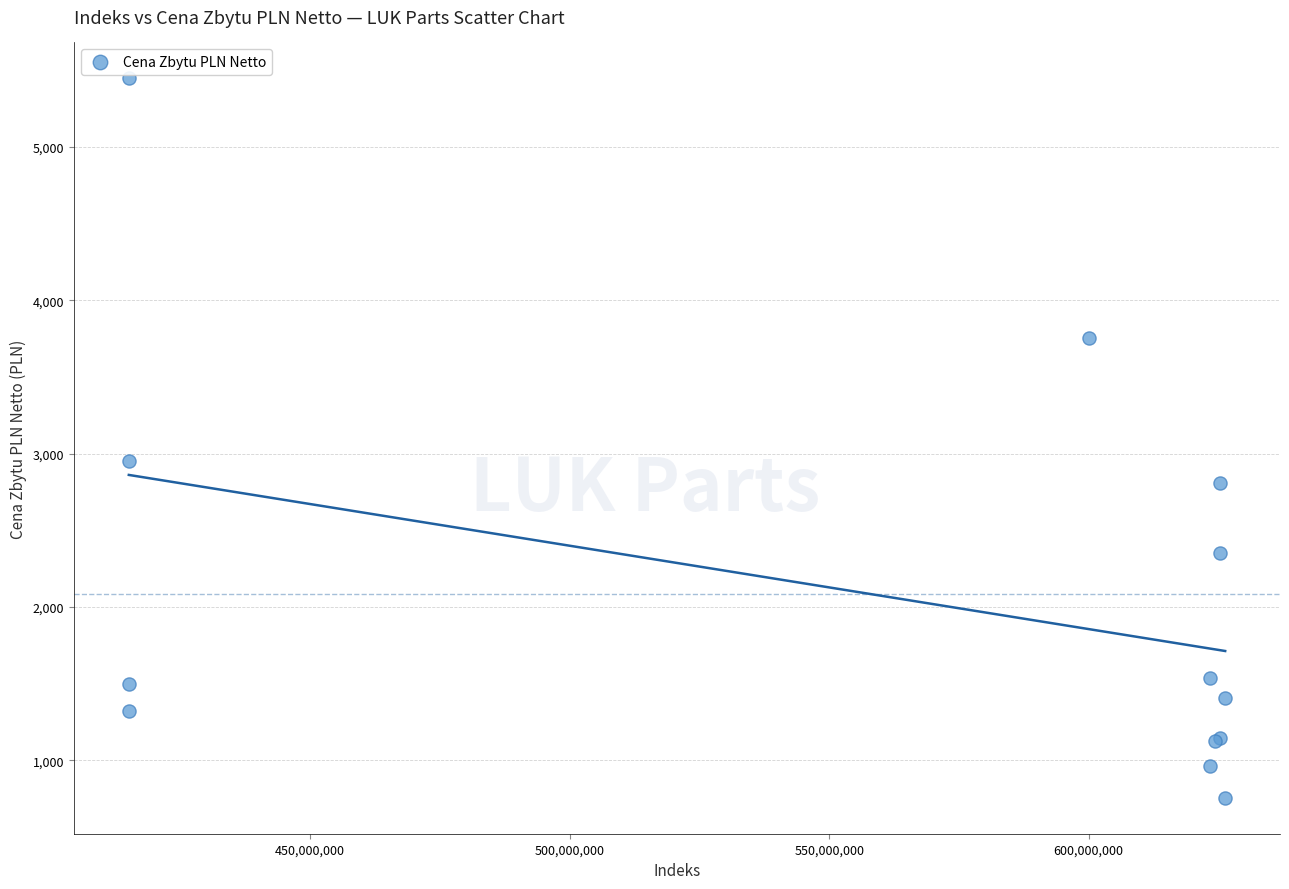

What Y value in the scatter plot is closest to 3101?

2952.7